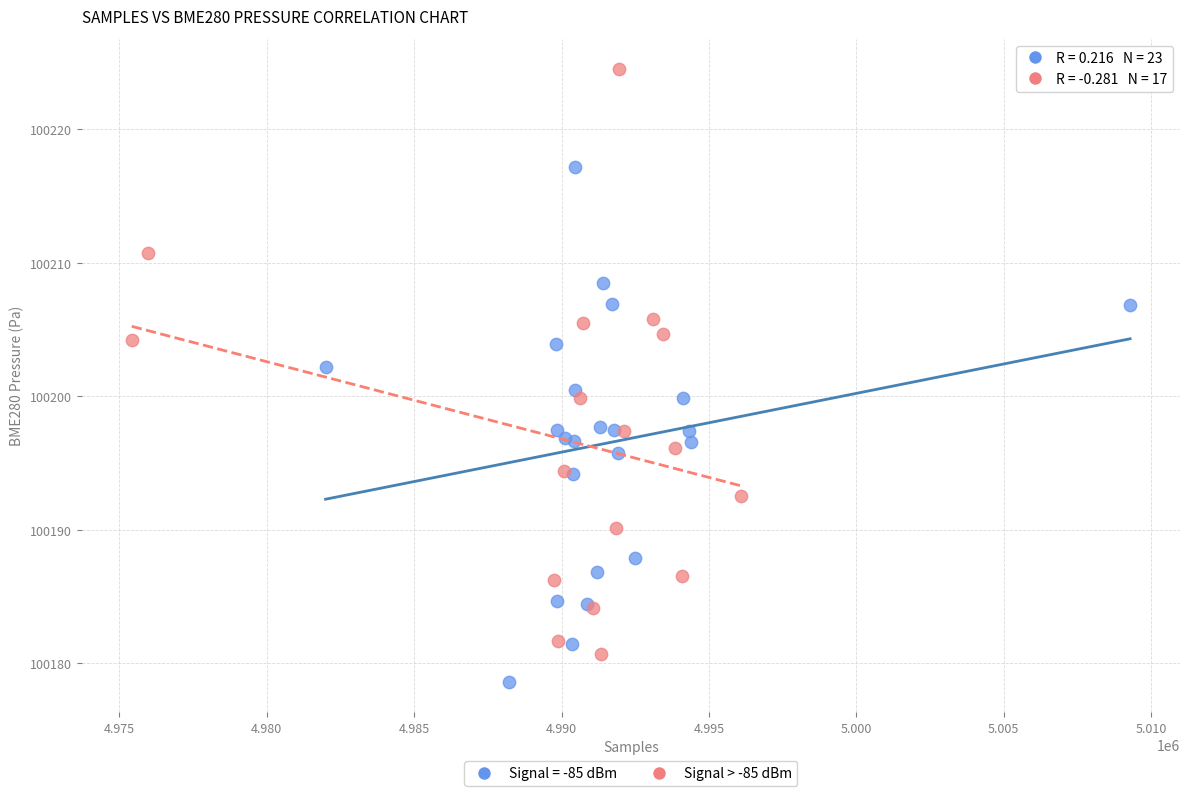

Which series contains the lowest Y value?

Signal = -85 dBm